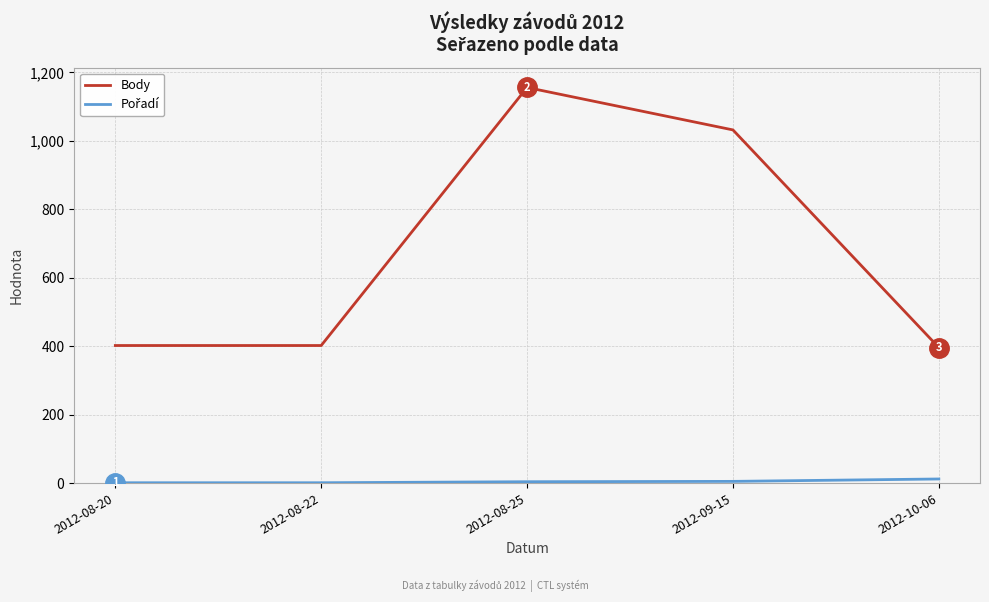

At which category is the sum across all series the highest?

2012-08-25